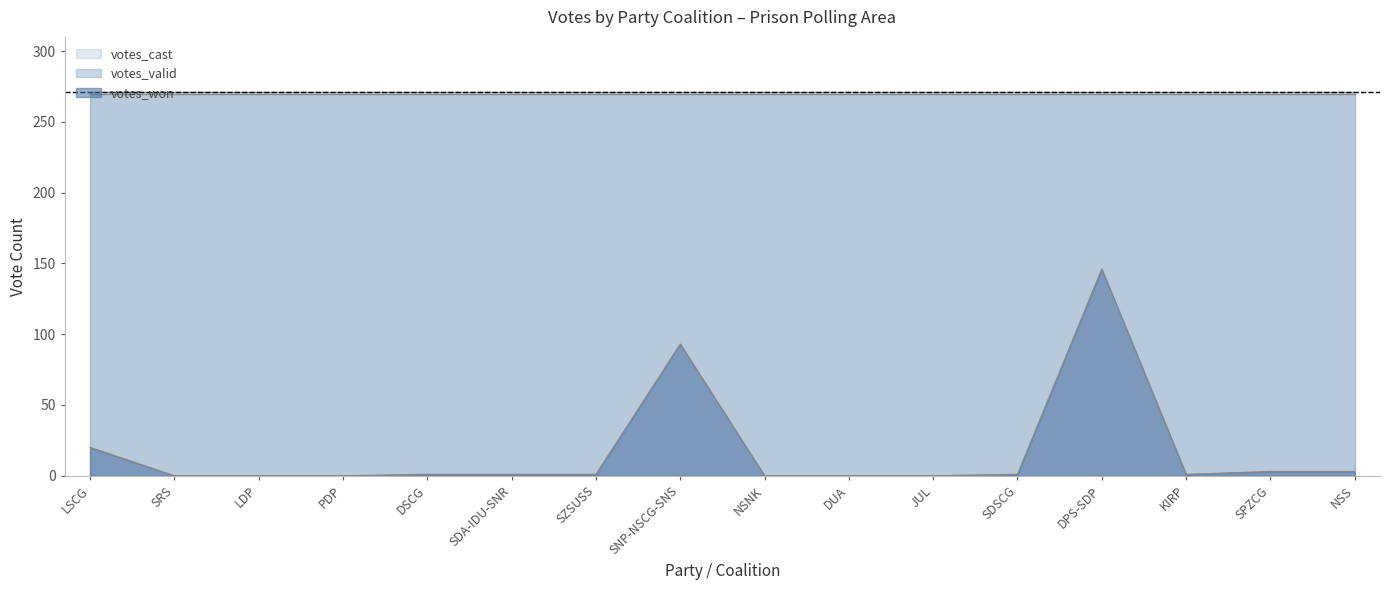

At which category does the chart reach its peak across all series?

LSCG